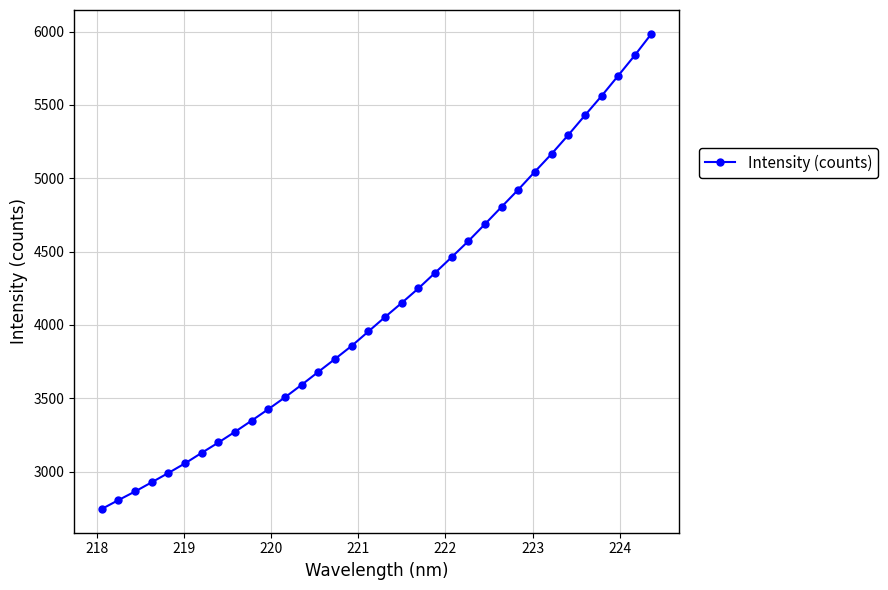

What is the smallest value displayed?

2745.7